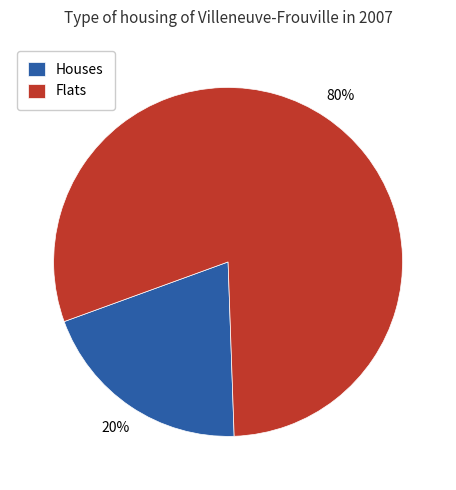

How many slices are in this pie chart?

2